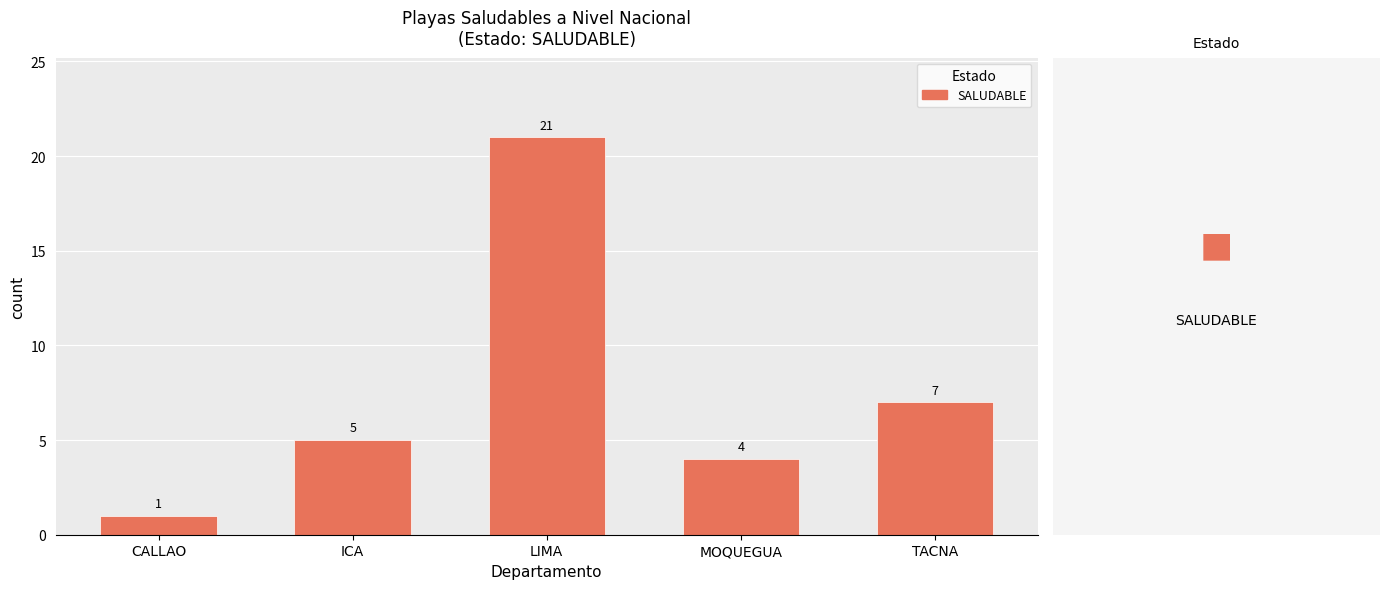

Reading right to left, list all the values displayed in this chart.

TACNA=7	MOQUEGUA=4	LIMA=21	ICA=5	CALLAO=1